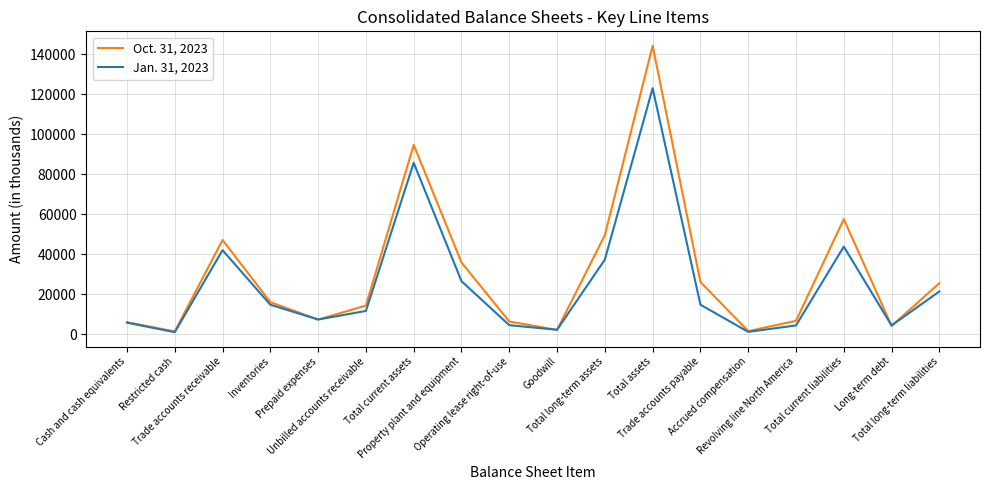

List the series in order of their peak value, highest first.

Oct. 31, 2023, Jan. 31, 2023